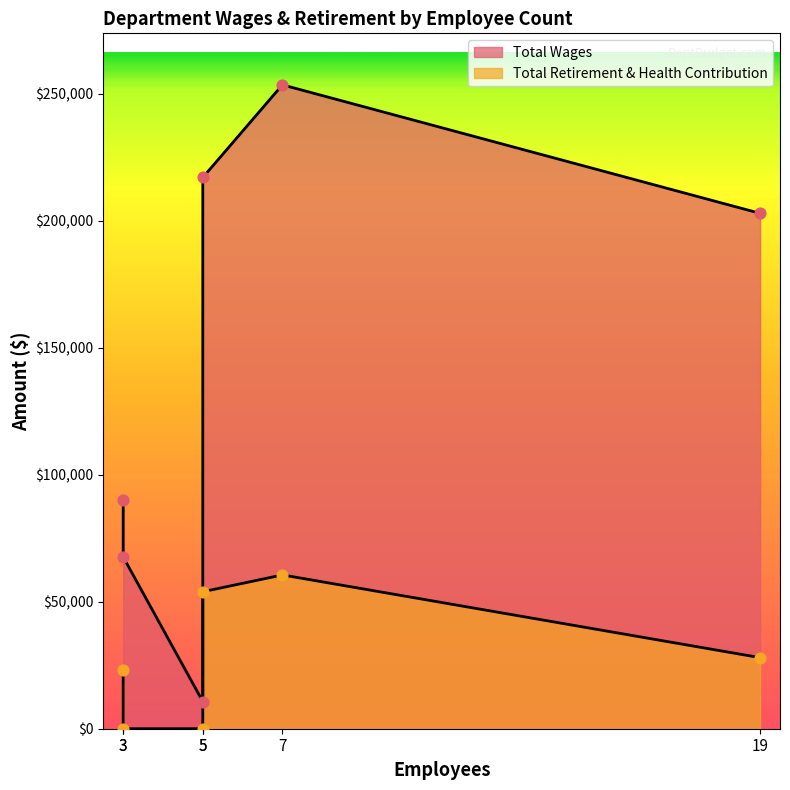

Which series reaches the minimum Y coordinate?

Total Retirement & Health Contribution